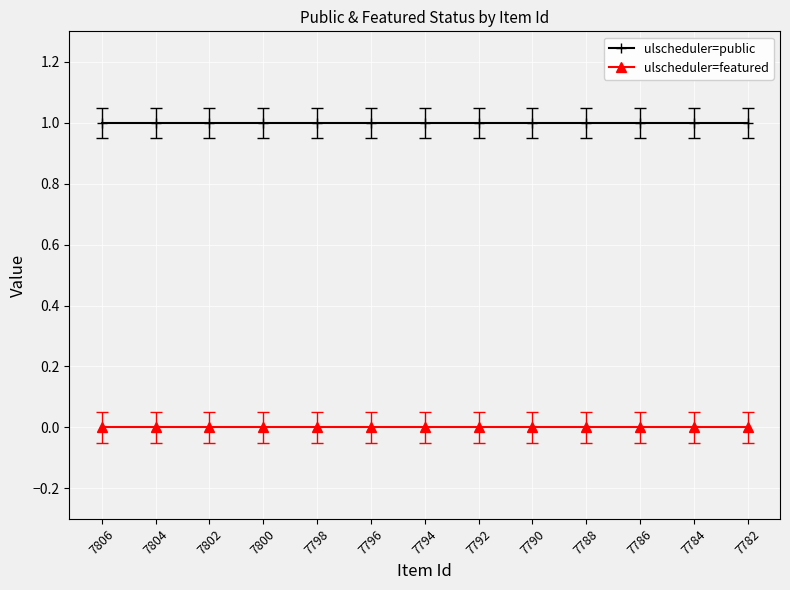

The ulscheduler=public series shows 2 at 7788. True or false?

False